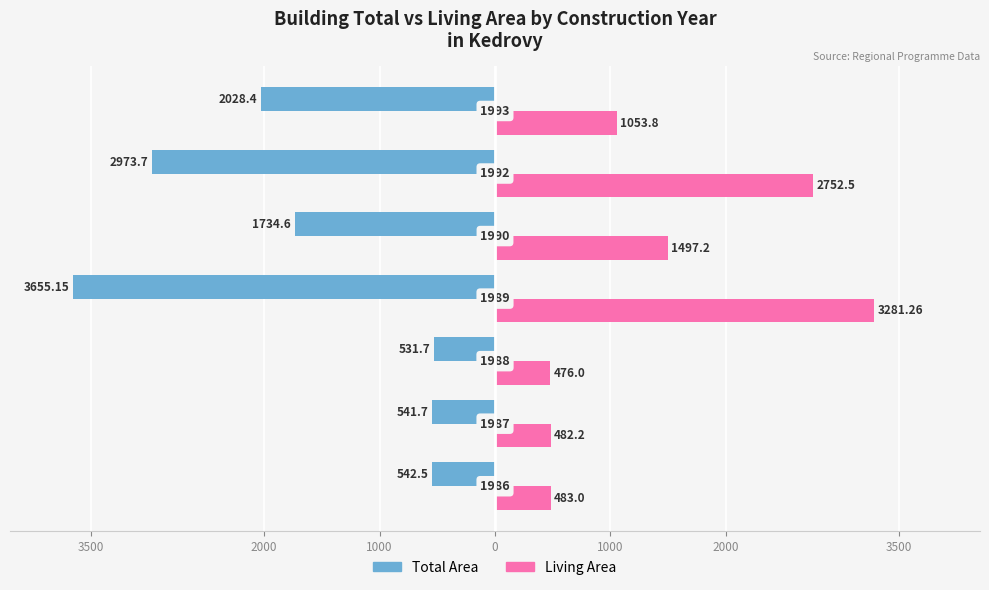

What are all the series names shown in the legend?

Total Area, Living Area